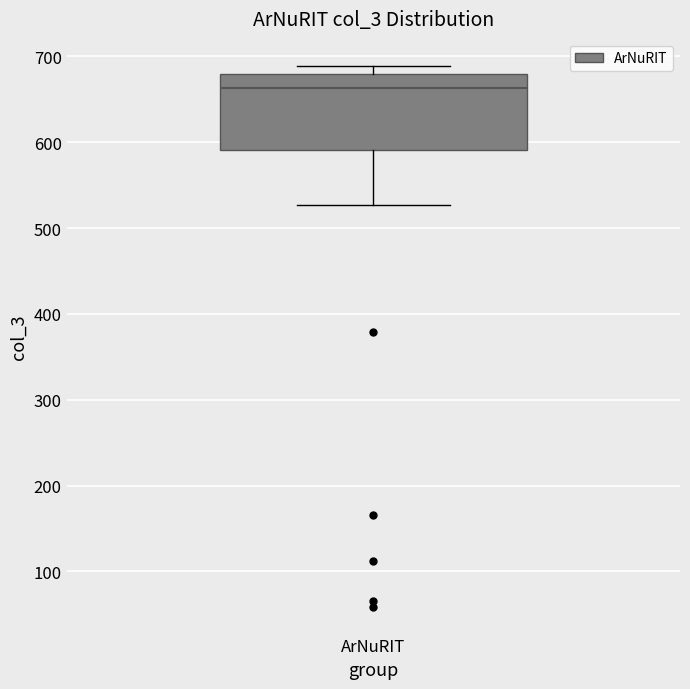

Transcribe this box plot: give where the median line is, the range the box spans, and where the two whiskers end, as read against the y-axis. The values are not printed on the chart, so give them approximately, as read against the axis.

median 660, box 590 to 680, whiskers 530 to 690